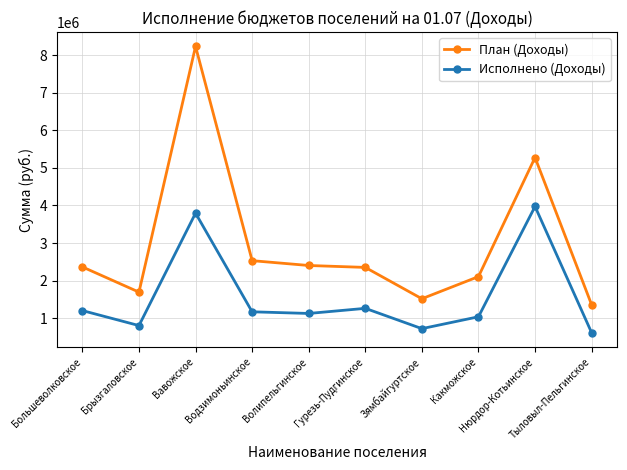

The value of Исполнено (Доходы) at Какможское is 1863948.9. True or false?

False